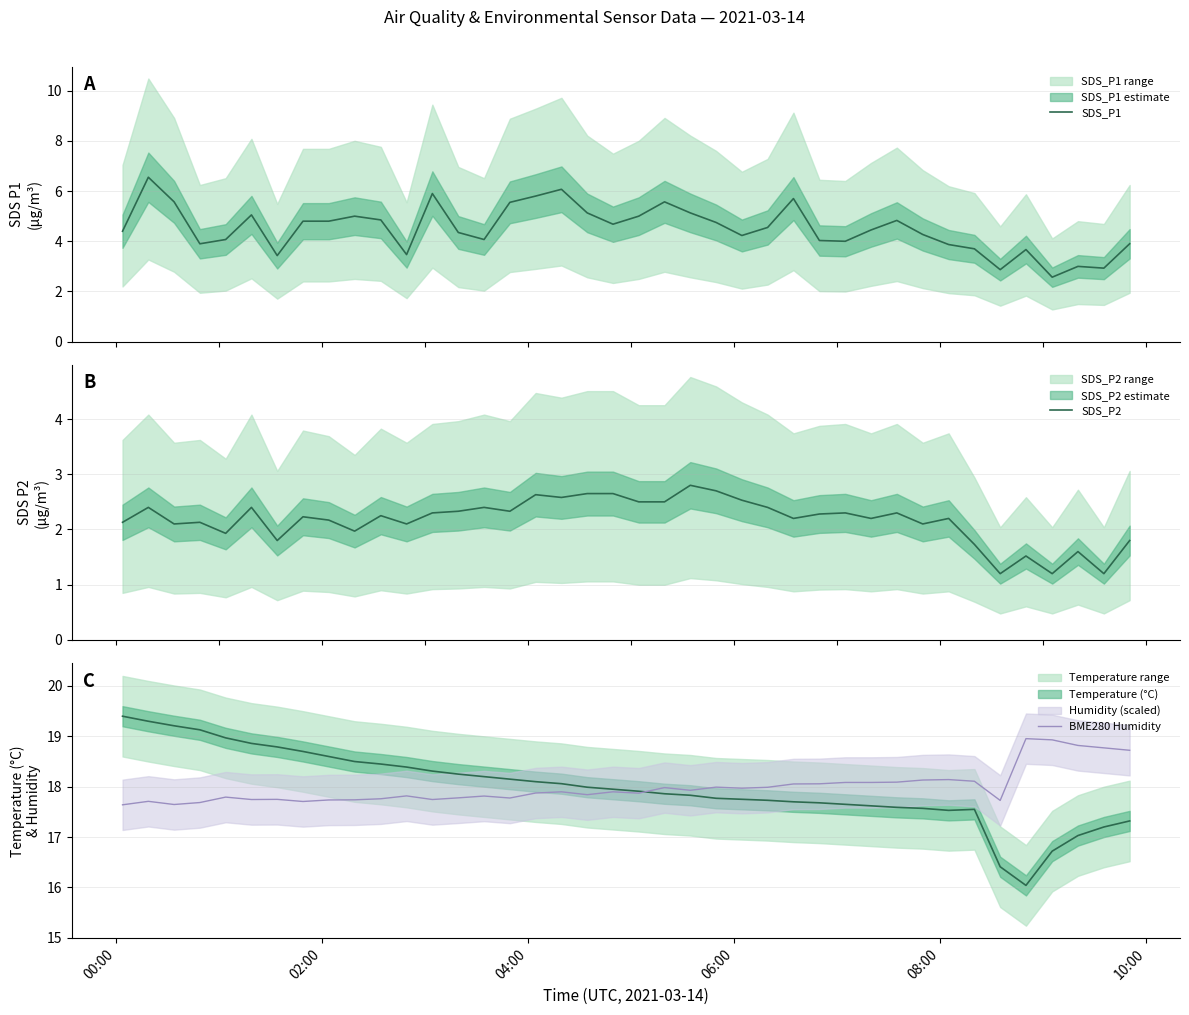

What is the lowest value of the BME280 Humidity series?

17.6